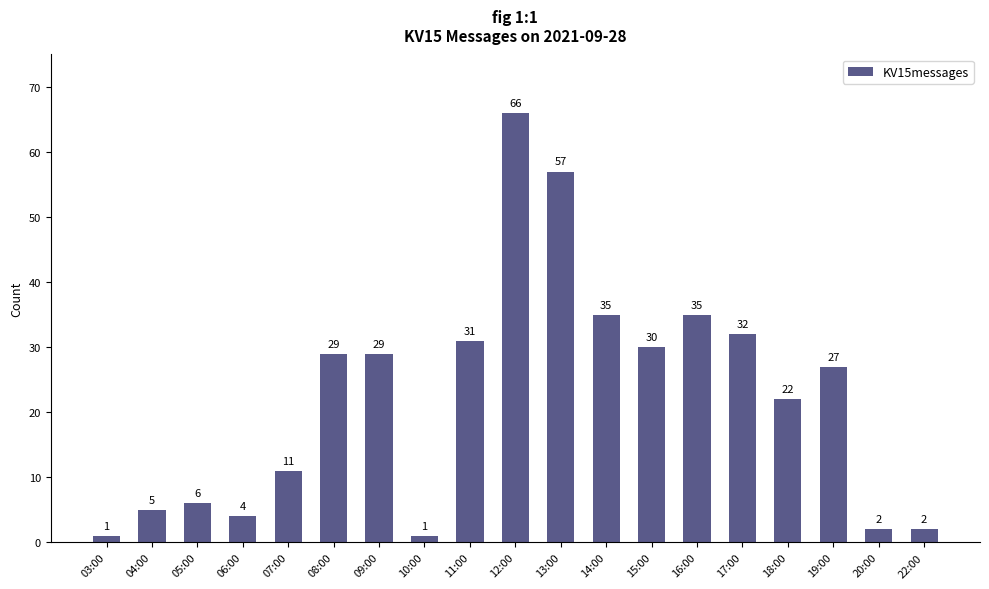

Which label corresponds to the largest value in the chart?

12:00